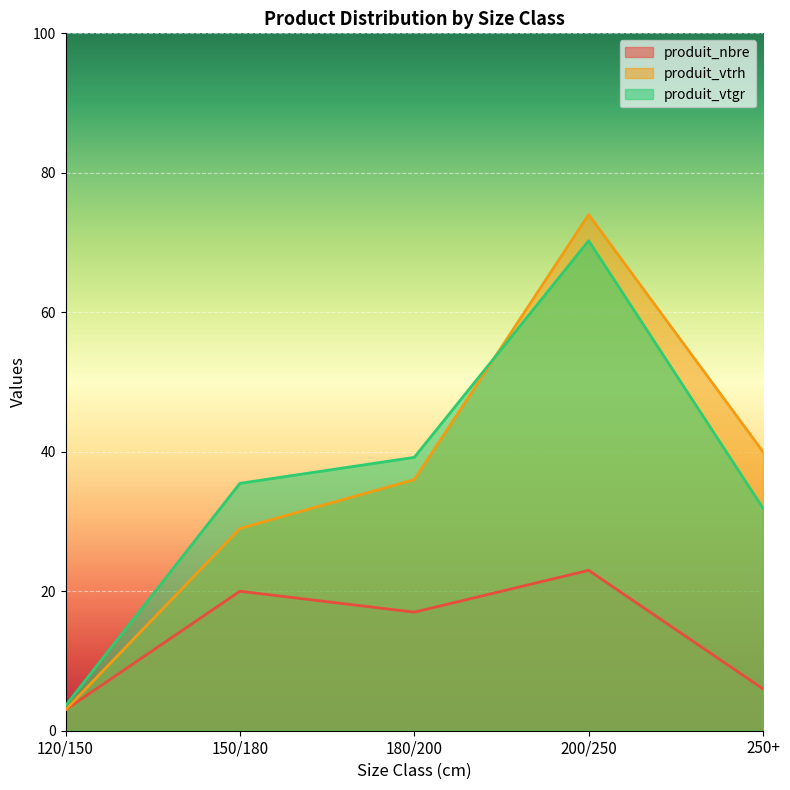

What are all the series names shown in the legend?

produit_nbre, produit_vtrh, produit_vtgr